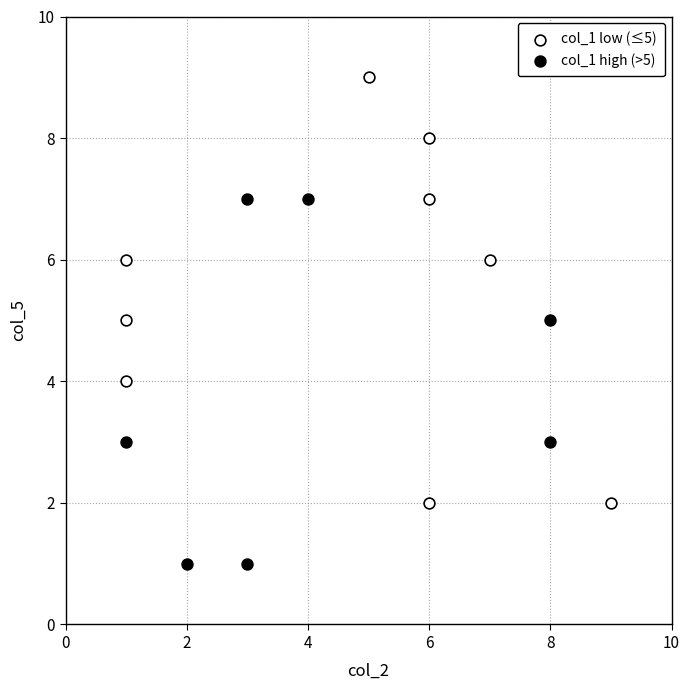

Which series reaches the minimum Y coordinate?

col_1 high (>5)